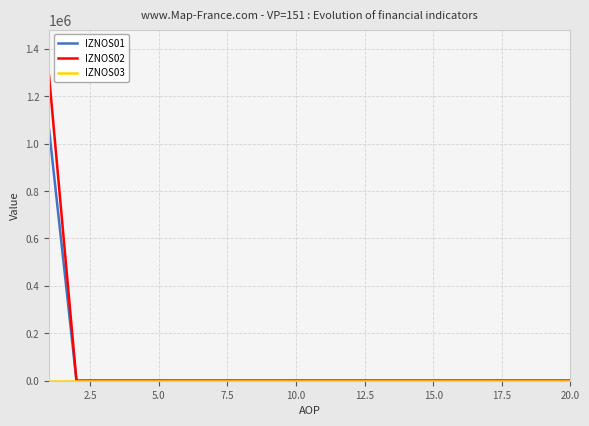

Which series has the widest spread of values?

IZNOS02